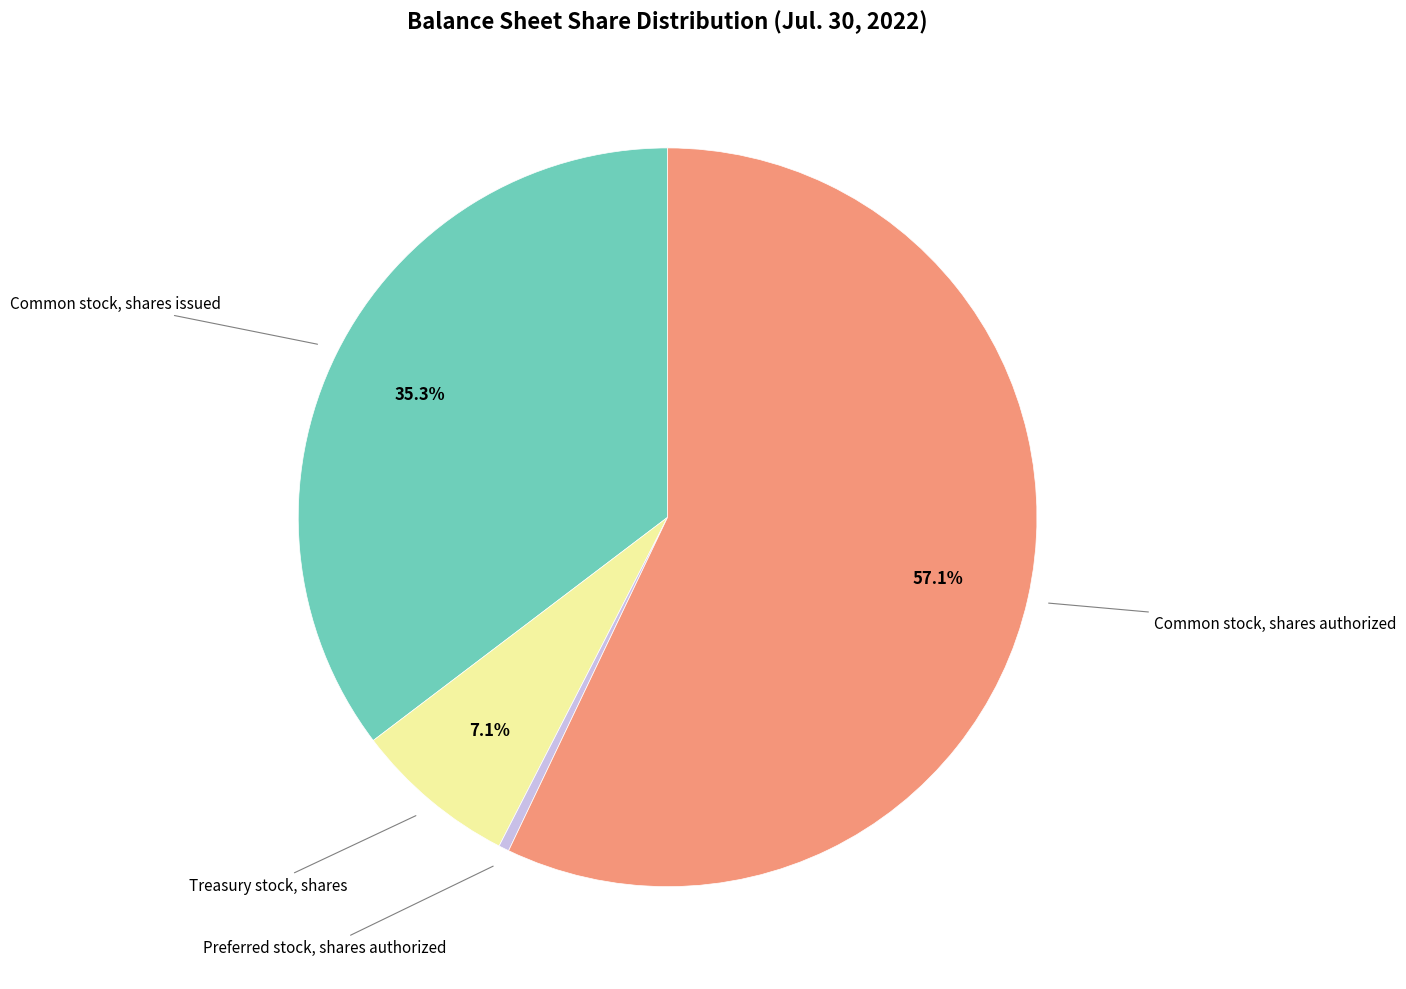

Is there a majority slice in this chart?

Yes